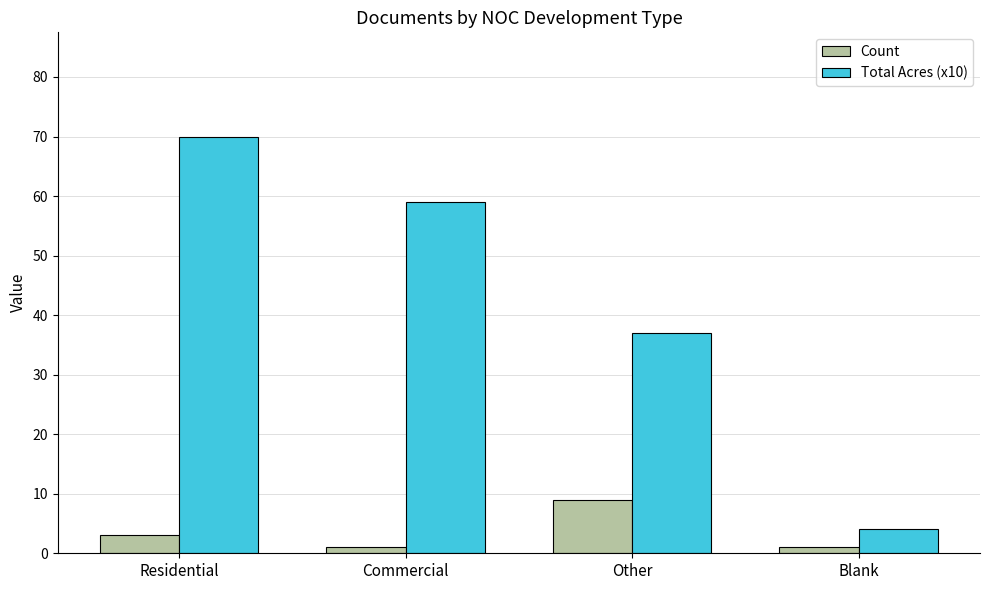

The Count series shows 9 at Other. True or false?

True